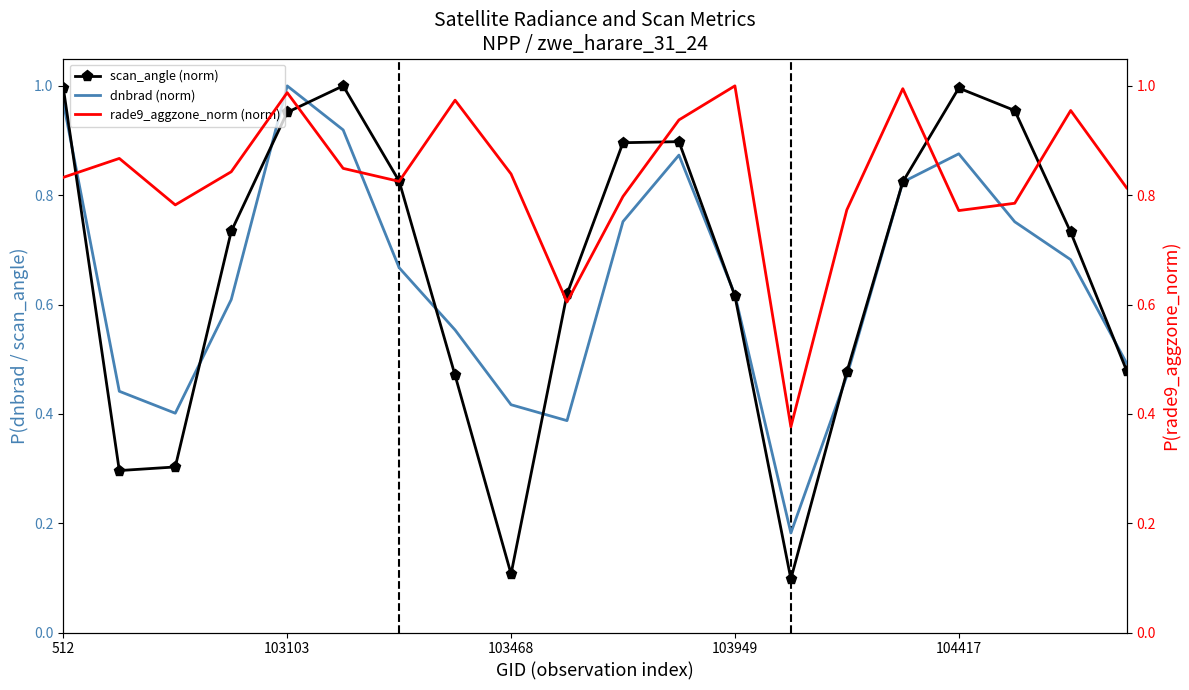

At which label does dnbrad (norm) reach its peak?

103103